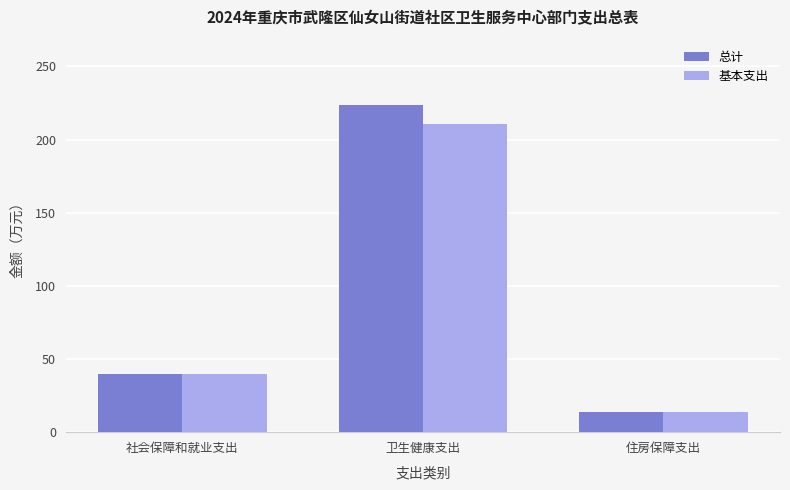

At which label does 基本支出 first exceed 39?

社会保障和就业支出